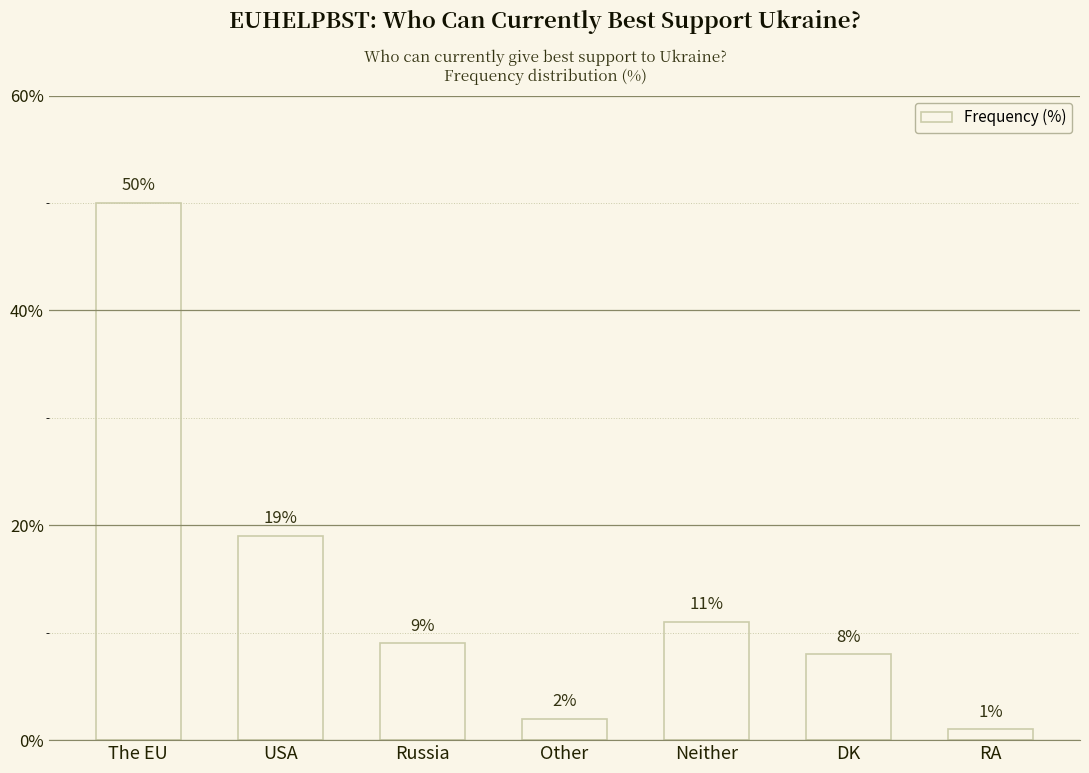

Between Other and USA, which is larger?

USA